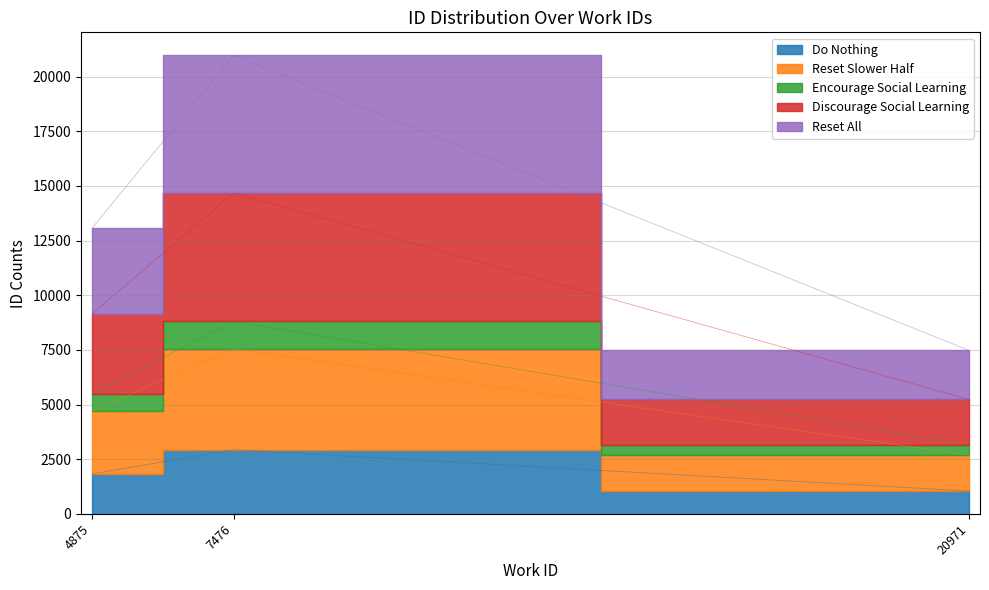

Is it true that the value at 4875 is 3074.4?

False